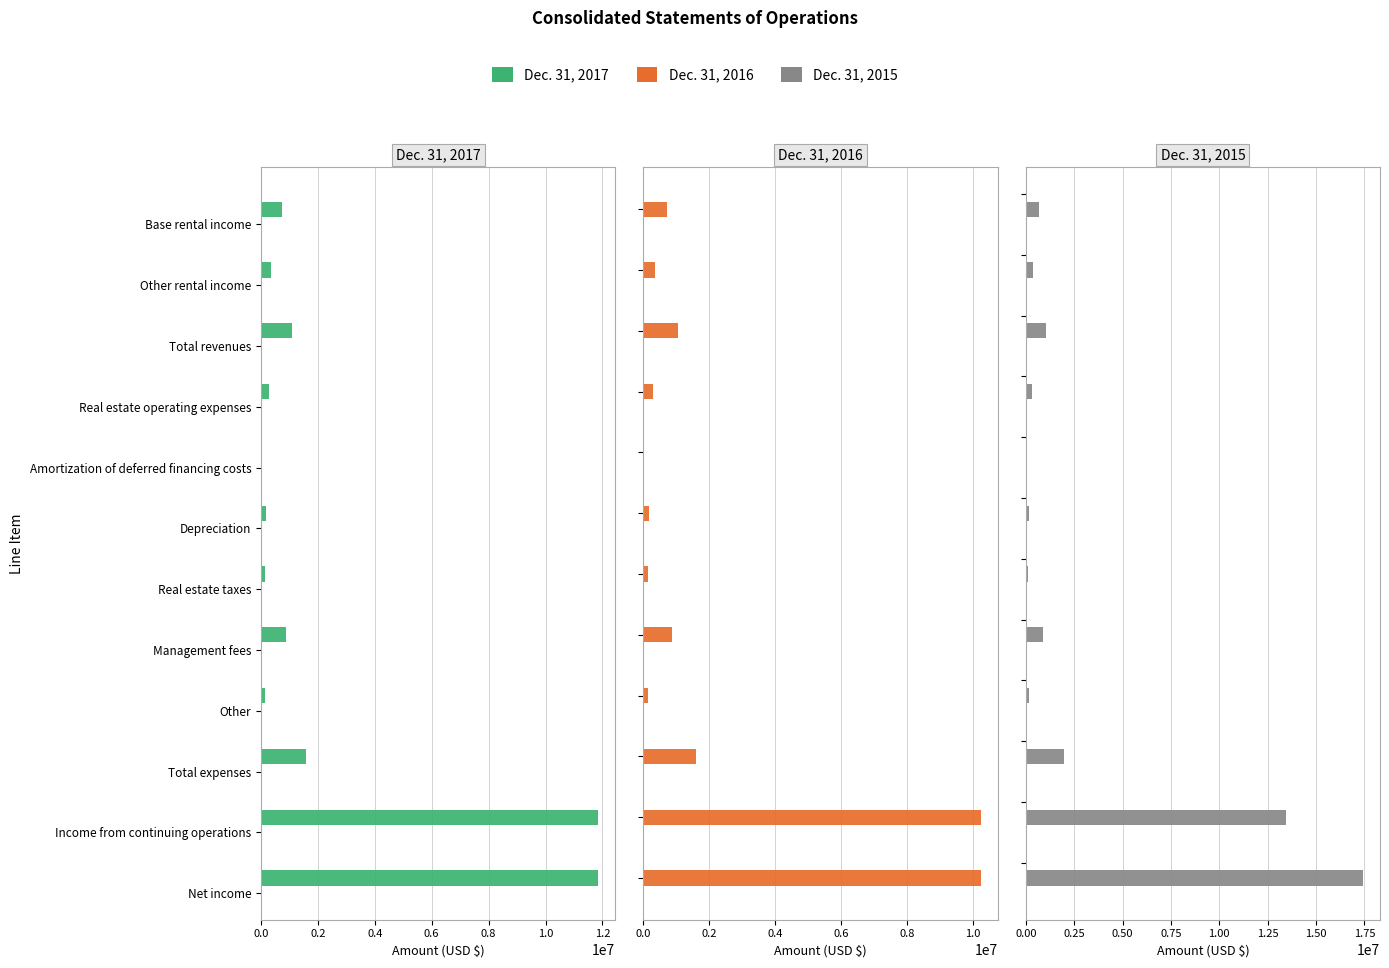

Reading left to right, list all the values displayed in this chart.

Dec. 31, 2017: 724140	349818	1081135	281796	21839	157520	123525	888325	124329	1597334	11852468	11852468
Dec. 31, 2016: 702768	352952	1059344	286536	21840	157344	126662	867859	131157	1591398	10233277	10233277
Dec. 31, 2015: 662991	351743	1016087	314306	21838	138926	125449	875788	153473	1994963	13466950	17437154